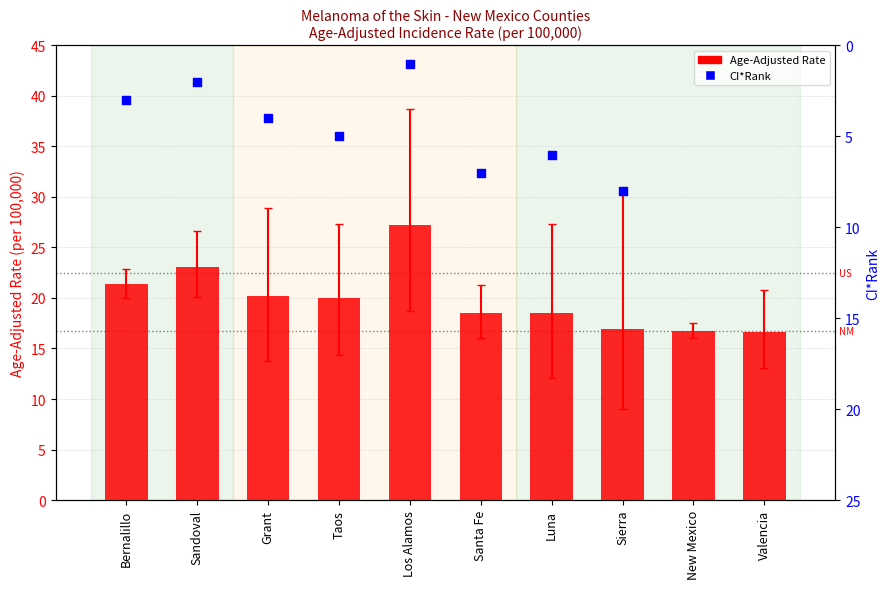

Approximately how many times larger is the value at Bernalillo compared to Sandoval?

0.9